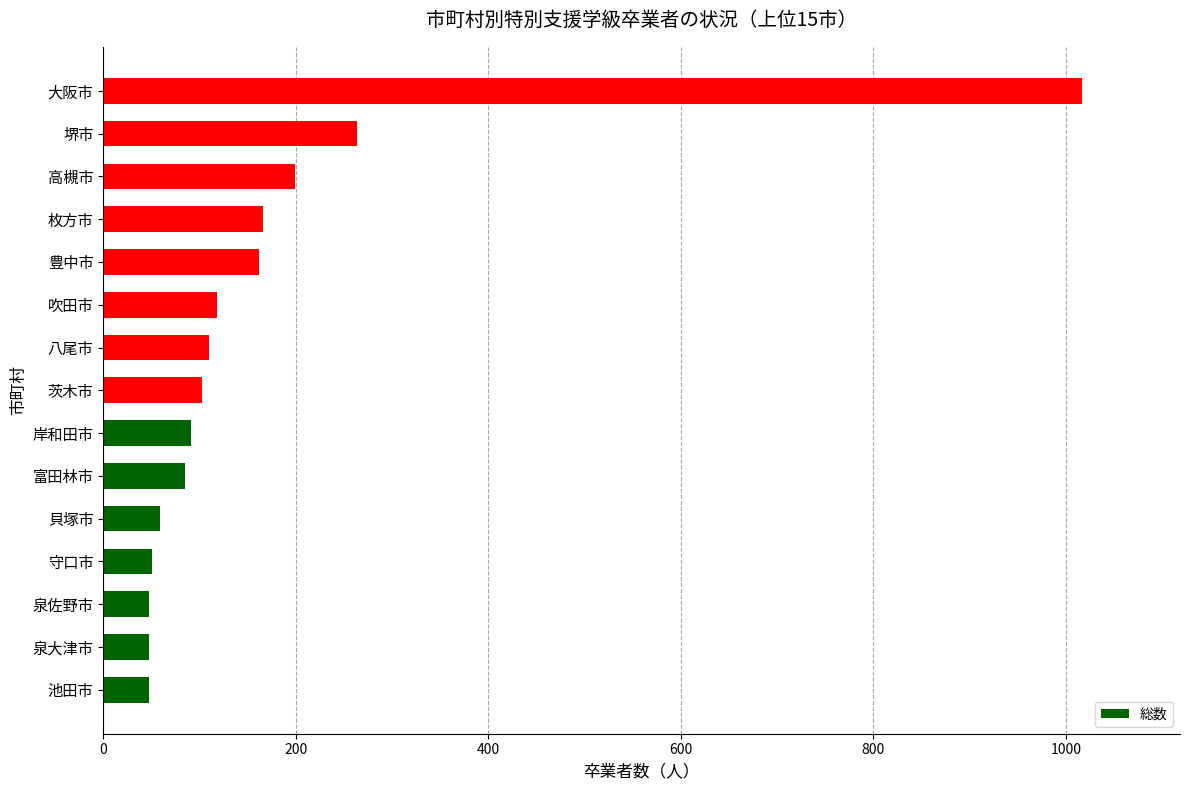

What is the sum of all values?

2566